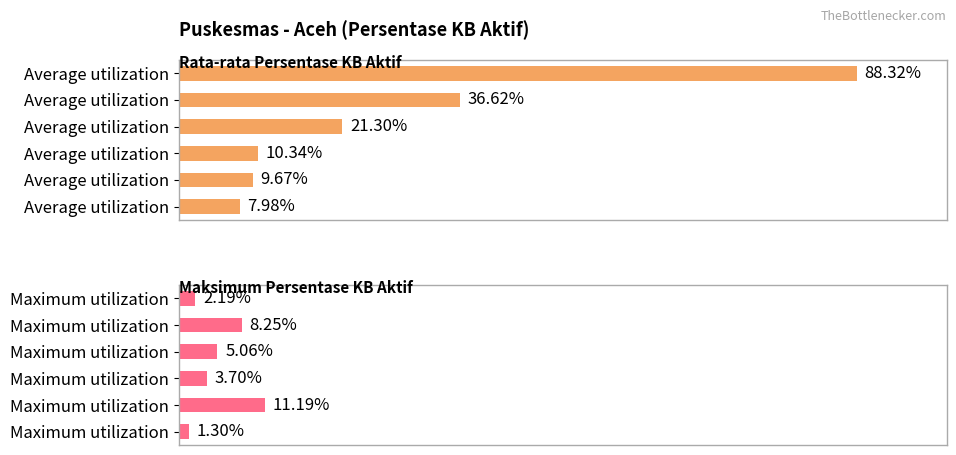

What is the difference between the Average utilization values at 4 and 0?

78.6